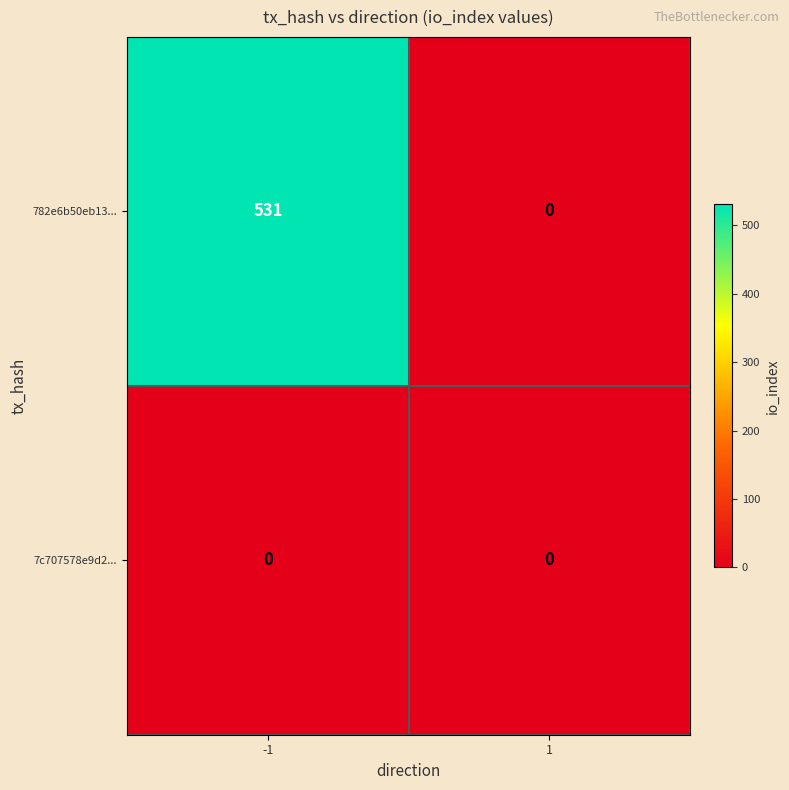

Reading left to right, what are all the values shown in this chart?

782e6b50eb13...: -1=531	1=0
7c707578e9d2...: -1=0	1=0